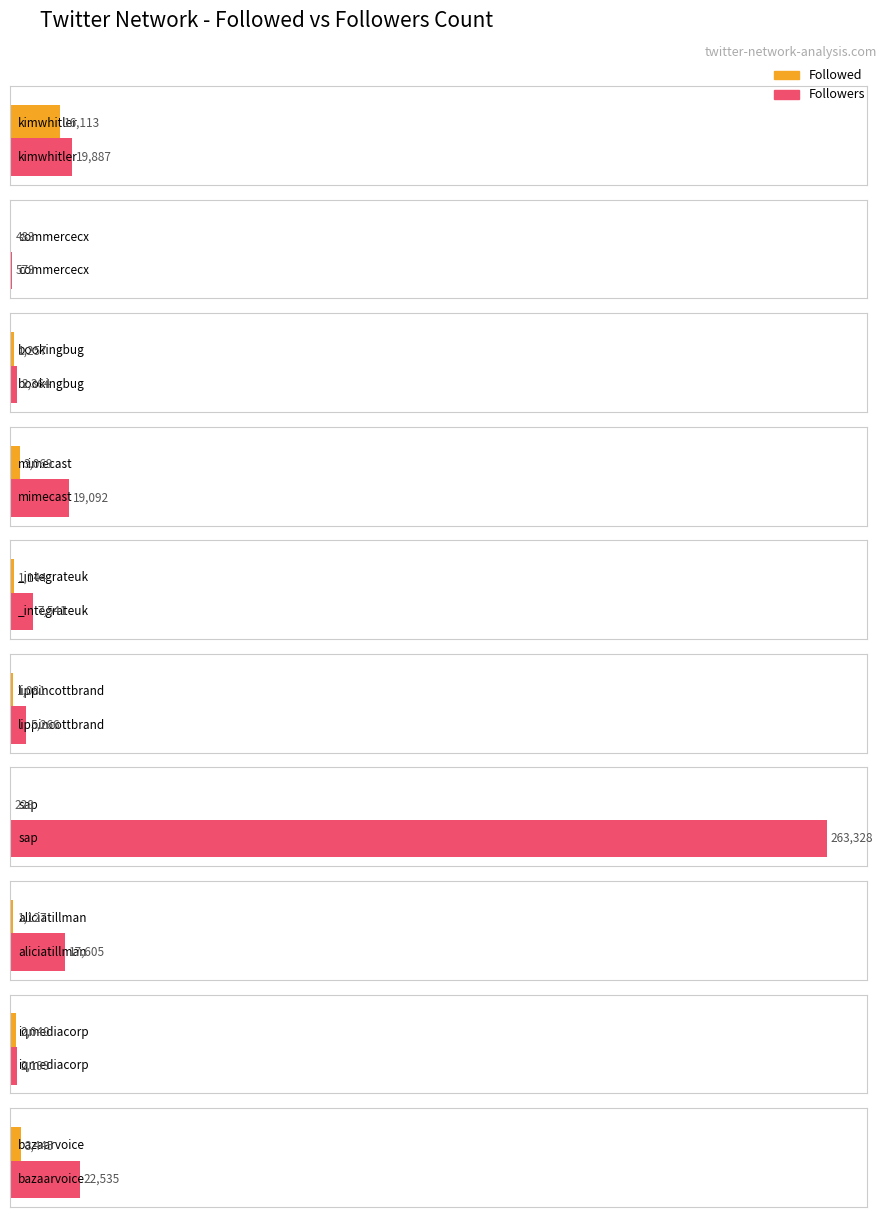

At how many categories does at least one series exceed 113146?

1